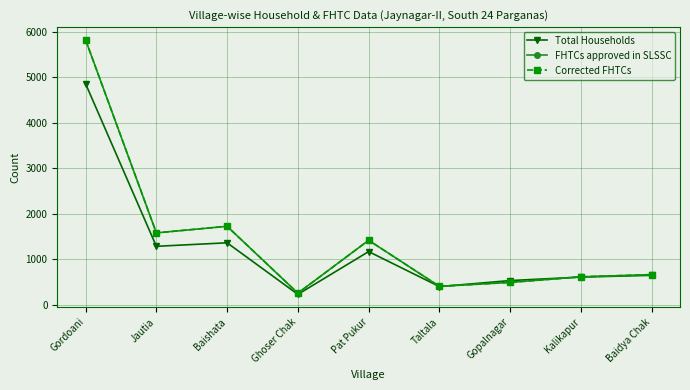

After their last crossing, which series has the higher values: Total Households or Corrected FHTCs?

Corrected FHTCs